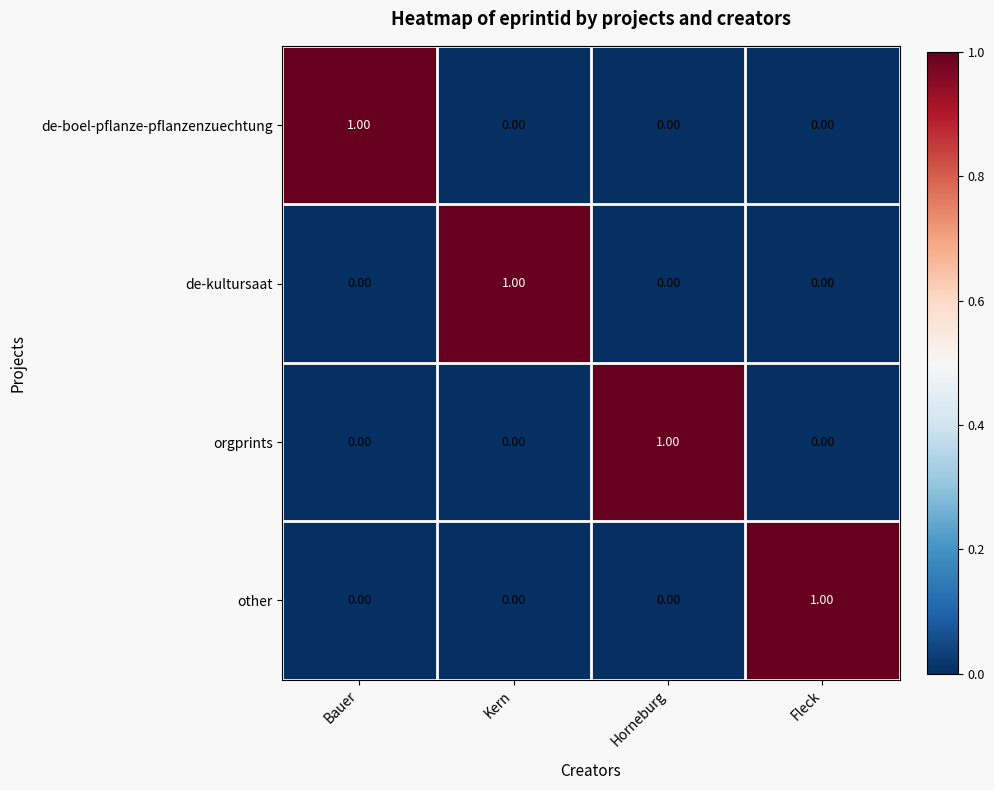

At which label does orgprints reach its peak?

Horneburg